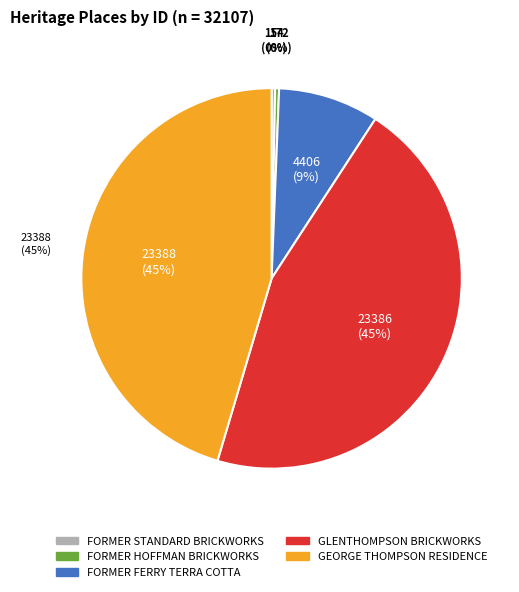

How many slices are in this pie chart?

5